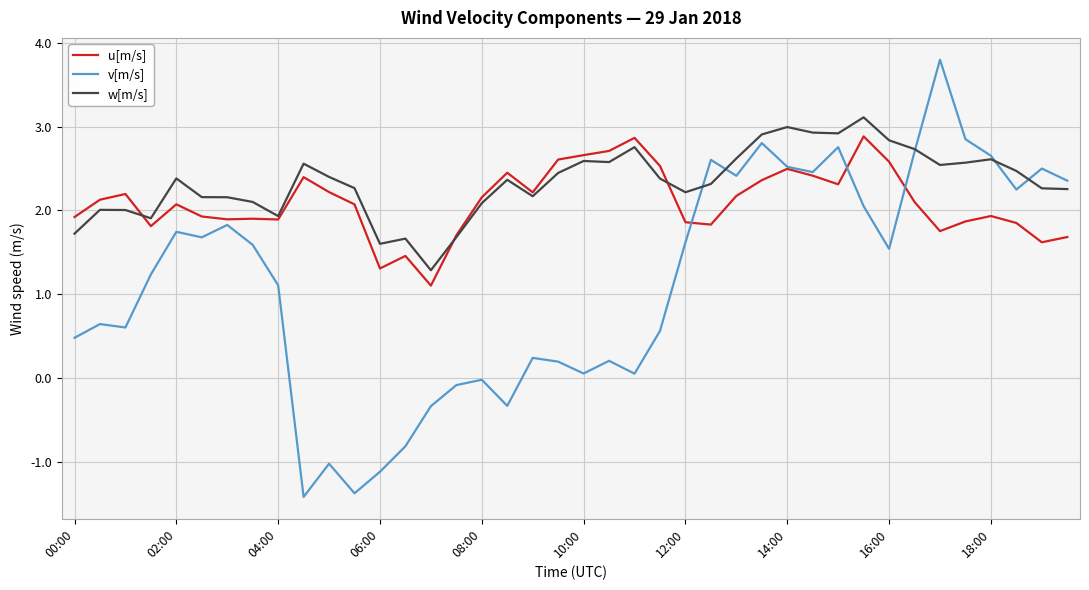

Which series has the largest total across all categories?

w[m/s]